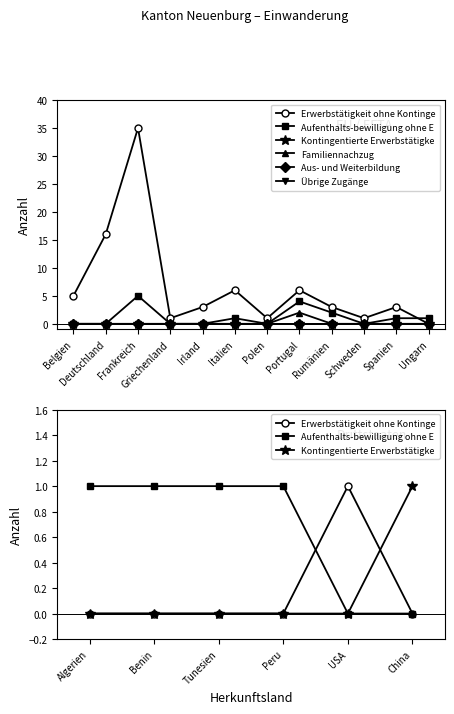

List the labels in order of Familiennachzug value, smallest first.

Belgien, Deutschland, Frankreich, Griechenland, Irland, Italien, Polen, Rumänien, Schweden, Spanien, Ungarn, Portugal